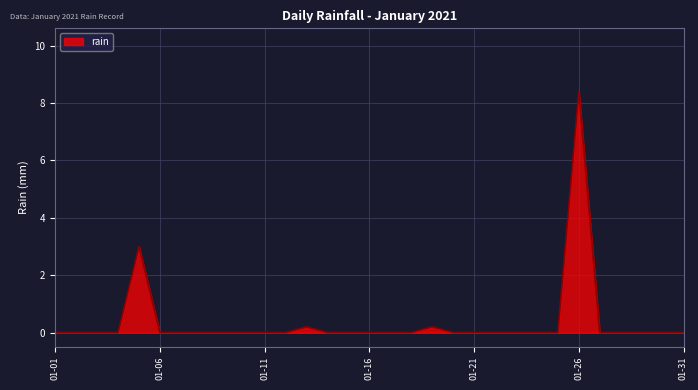

What is the difference between the maximum and minimum values?

8.4